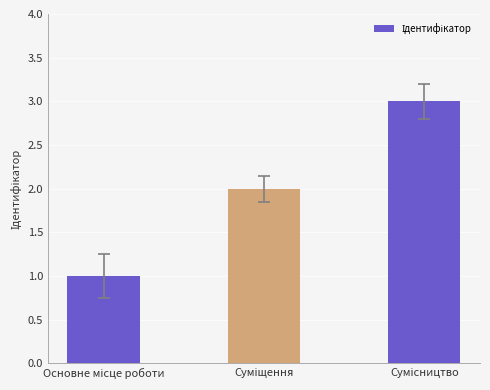

What is the greatest value displayed?

3